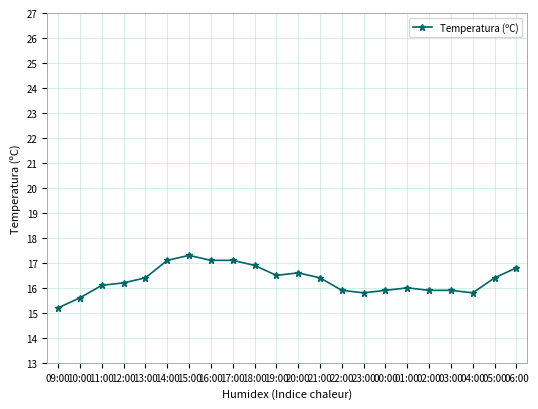

What is the label of the 12th point from the right?

19:00